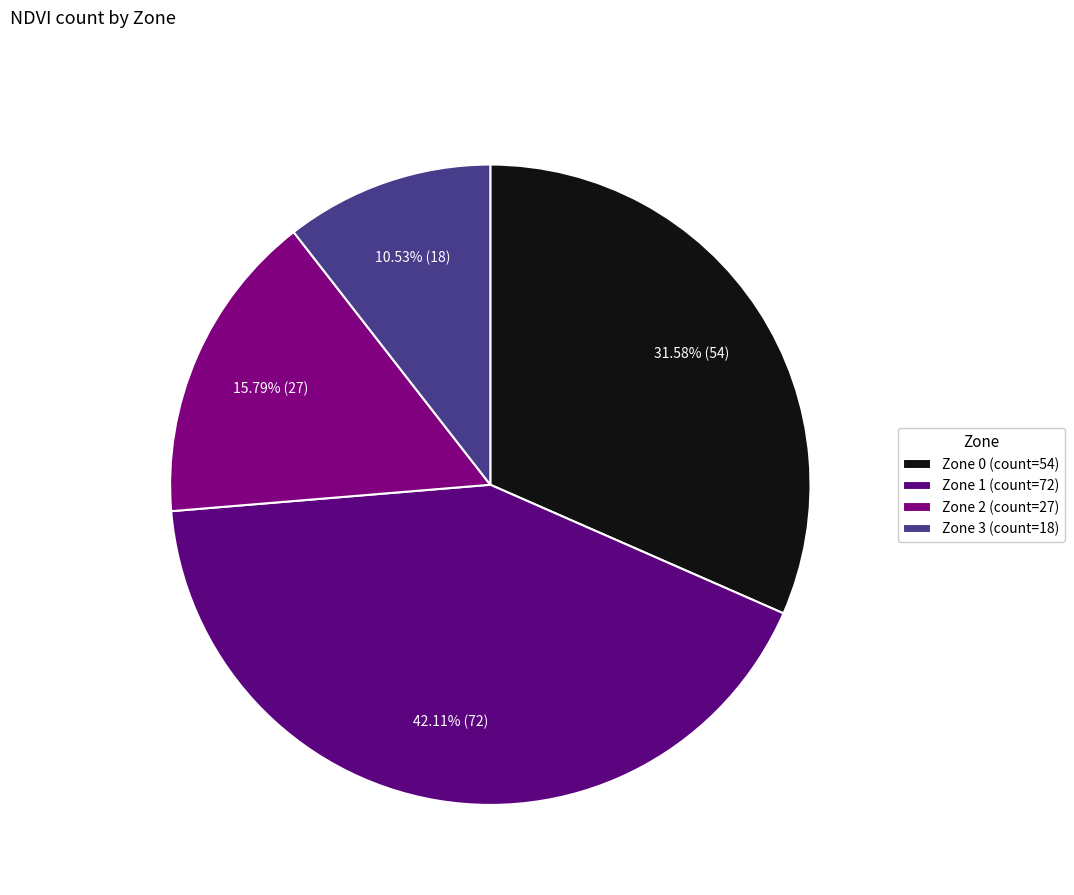

True or false: Zone 3 accounts for 11% of the total.

True